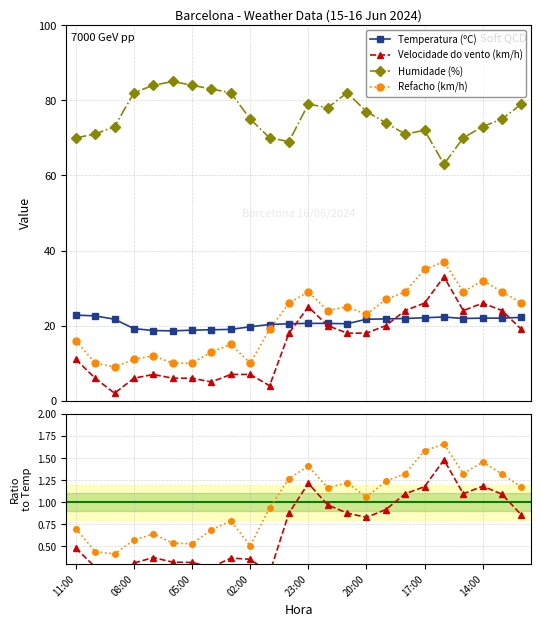

What are all the series names shown in the legend?

Temperatura (ºC), Velocidade do vento (km/h), Humidade (%), Refacho (km/h)